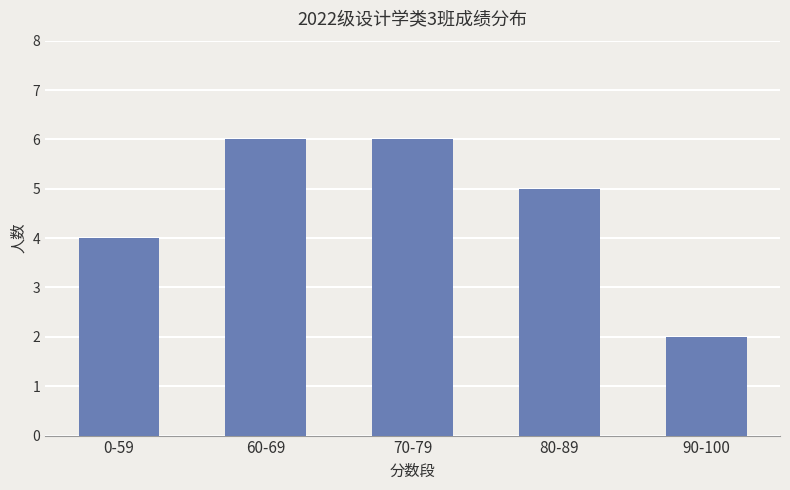

What is the value of the 1st bar from the left?

4